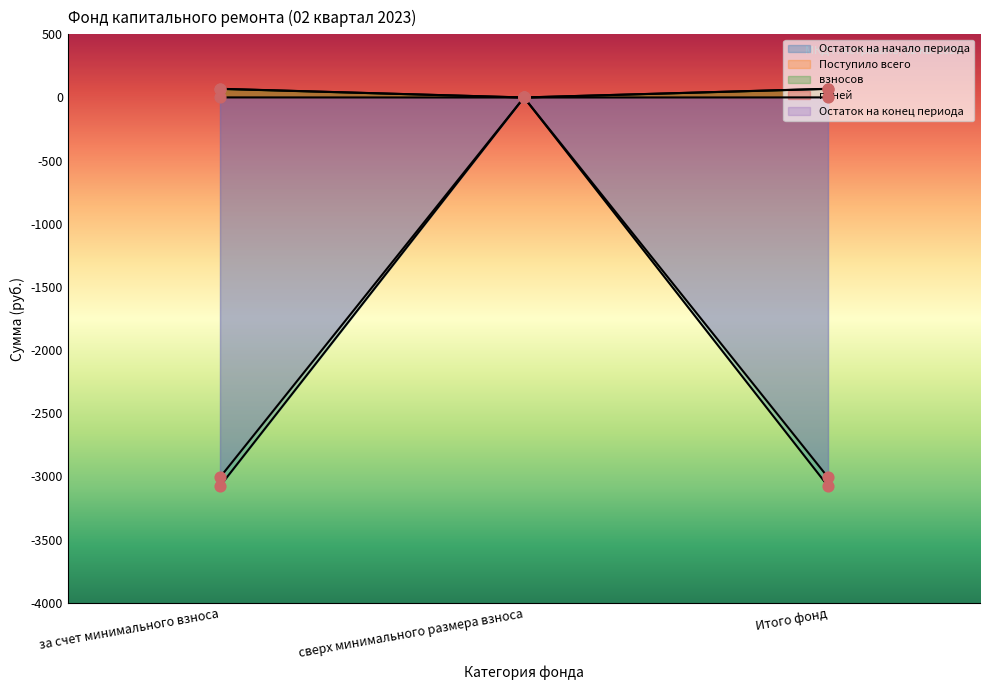

Which series has the largest total across all categories?

взносов